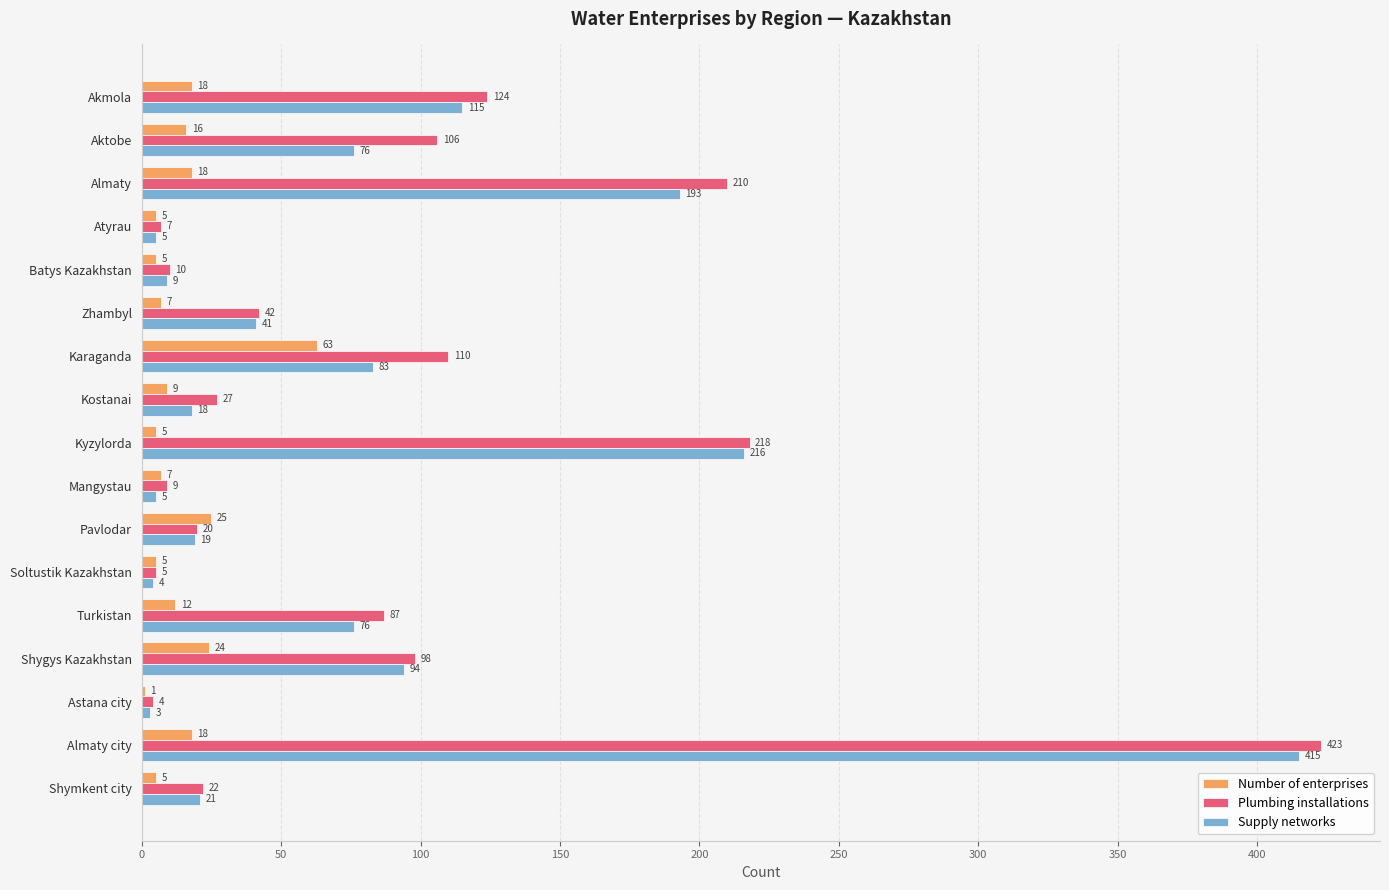

What is the total value across all series at Shymkent city?

48